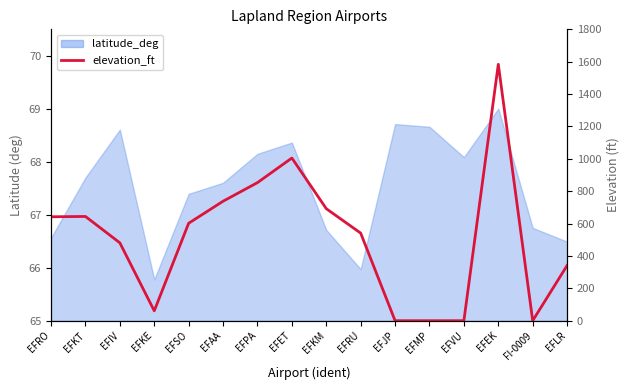

What is the greatest value displayed?

1584